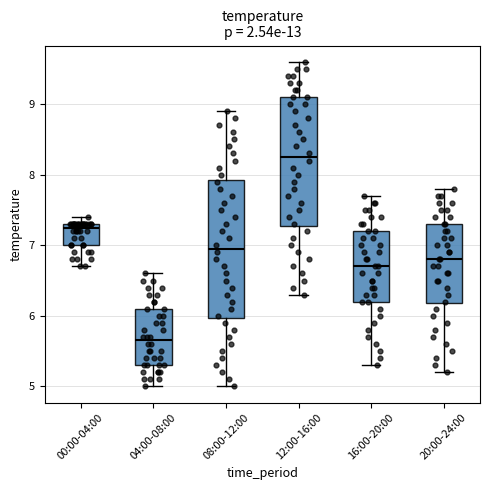

Which box has the highest median line?

12:00-16:00